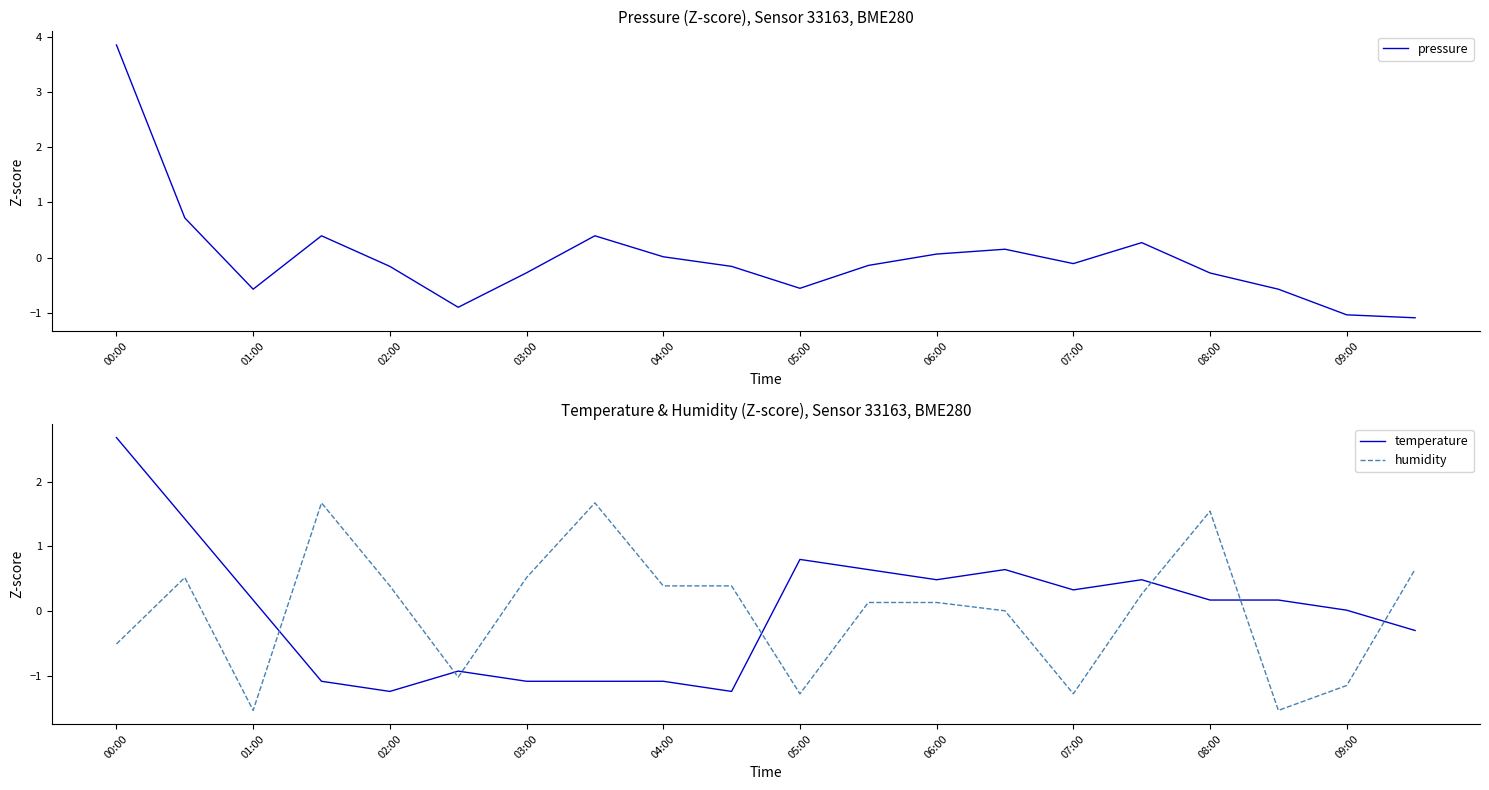

True or false: temperature has a value of 0.8 at 05:00.

True